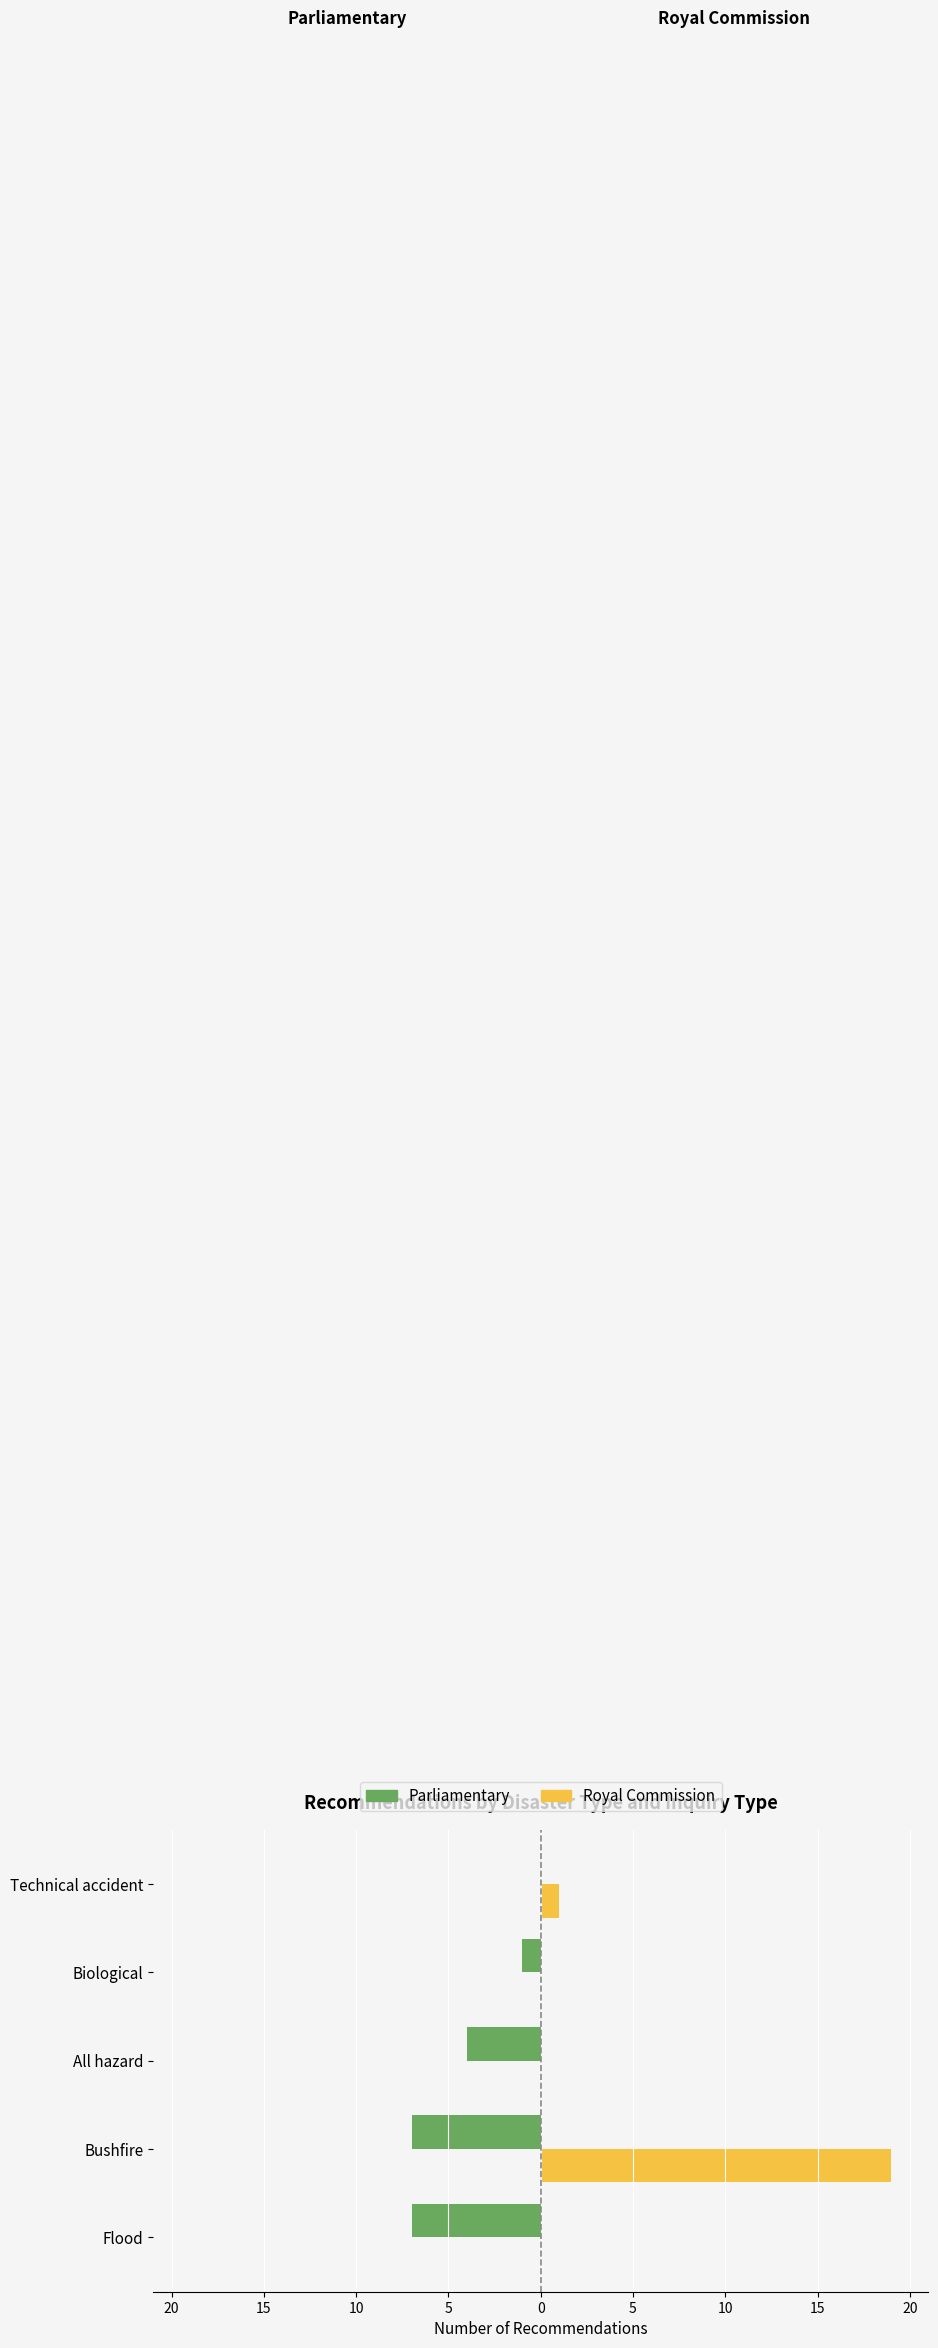

What are all the series names shown in the legend?

Parliamentary, Royal Commission